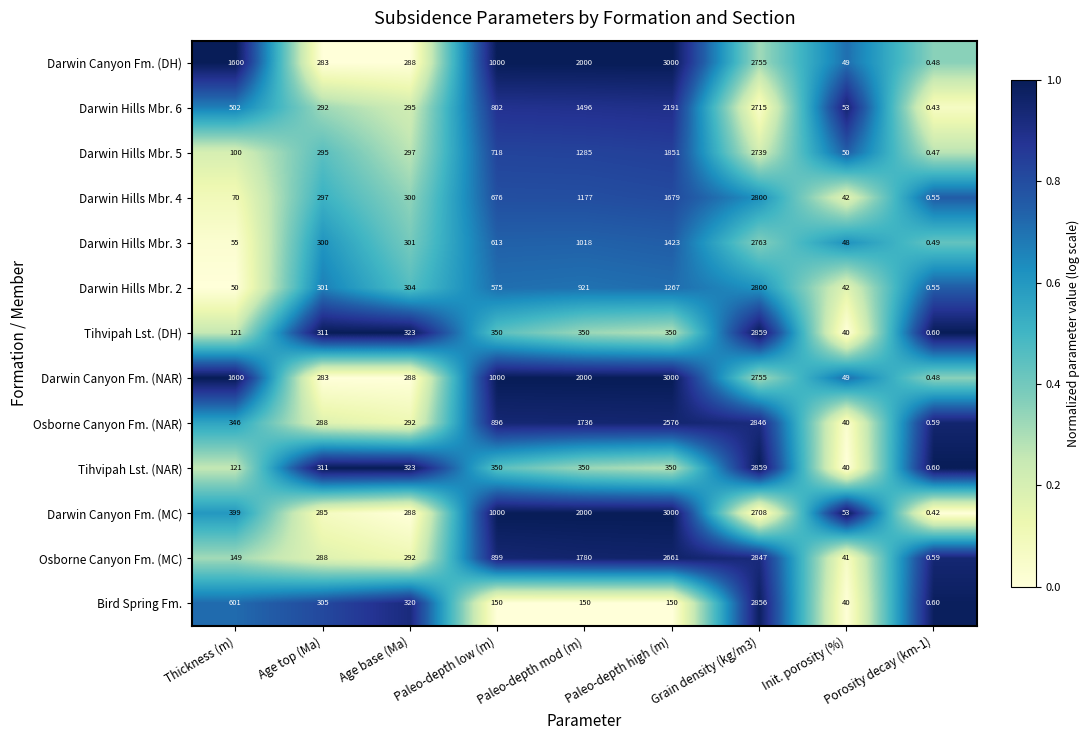

Where is Osborne Canyon Fm. (NAR) nearest to the value 1423?

Paleo-depth mod (m)